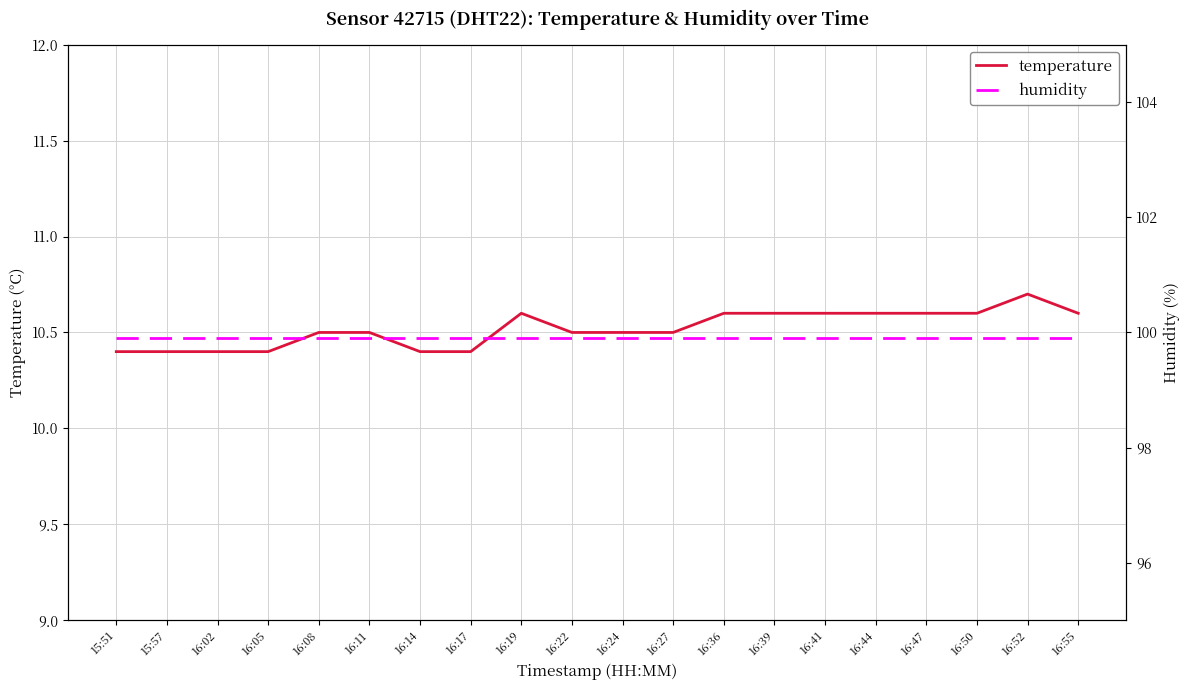

What is the total value across all series at 16:11?

110.4